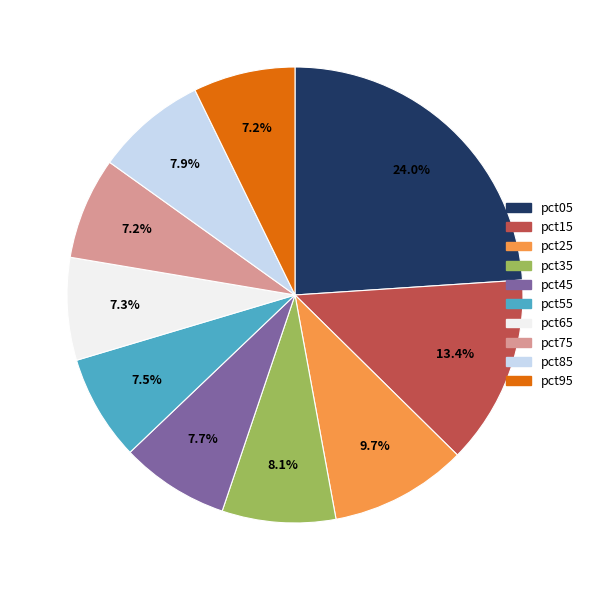

To the nearest percent, what is the average slice percentage?

10%